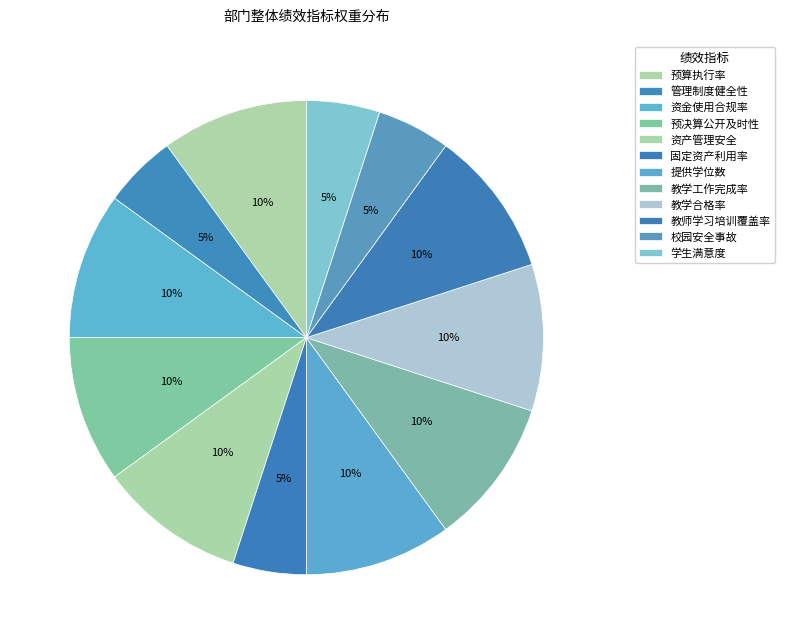

Combined, what portion of the pie is 提供学位数 and 教学工作完成率?

20.0%